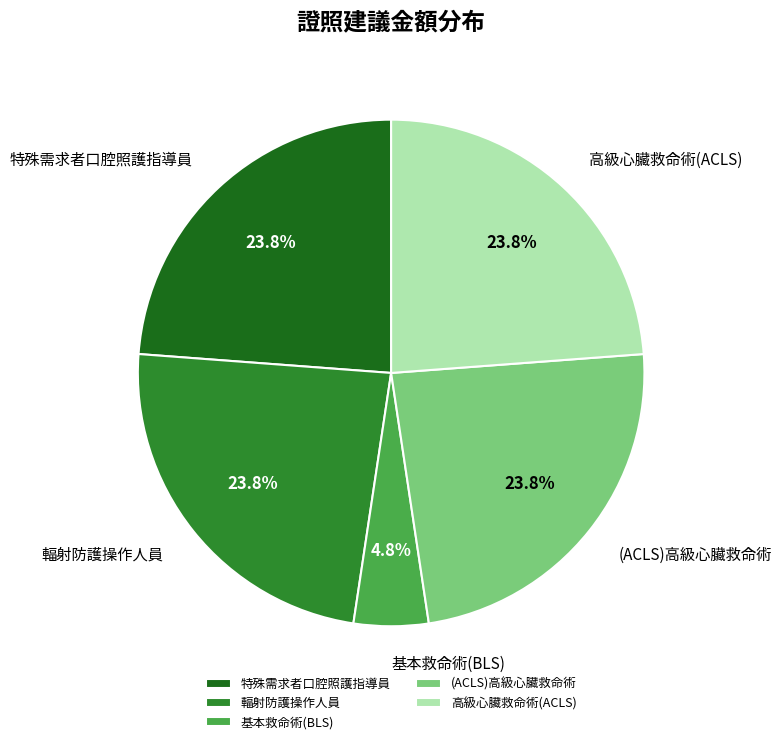

Between 特殊需求者口腔照護指導員 and 基本救命術(BLS), which is larger?

特殊需求者口腔照護指導員